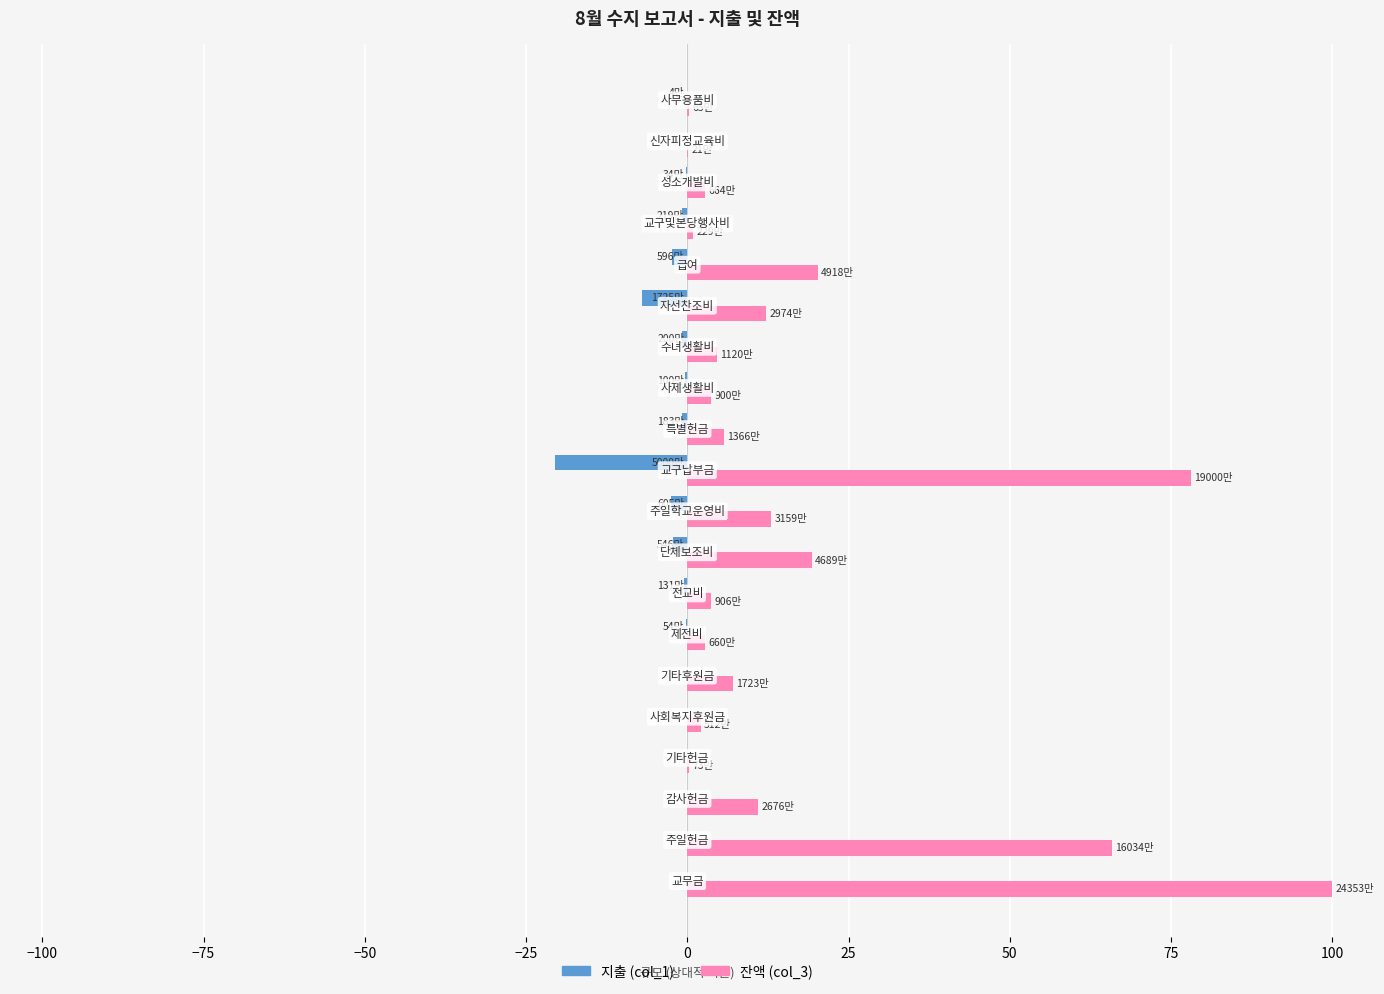

What is the sum of all 잔액 (col_3) values?

353.3